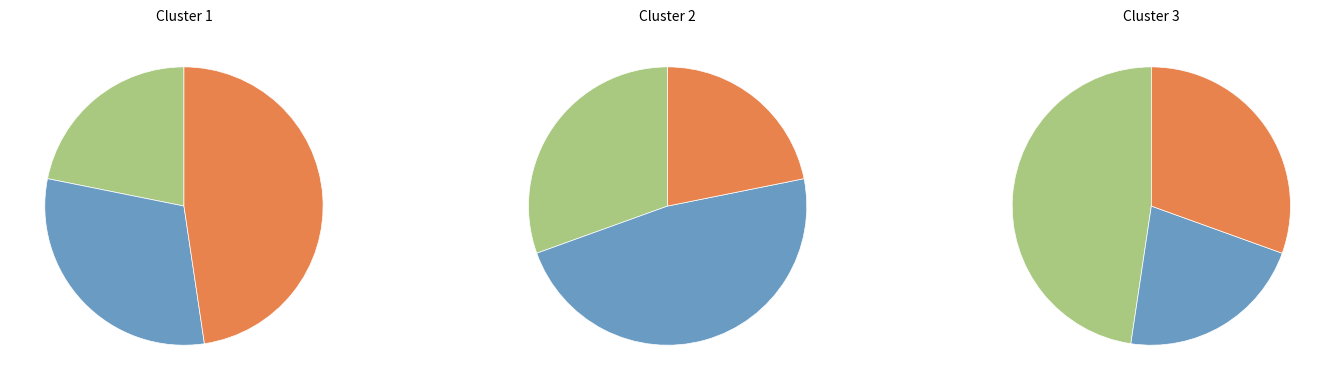

To the nearest percent, what portion does 2872 represent?

31%